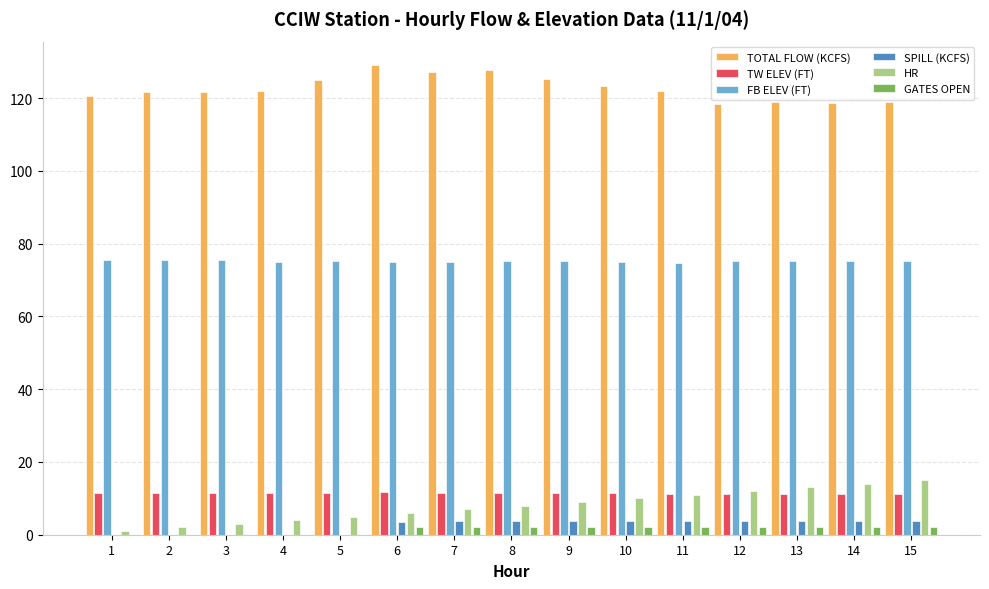

The value of FB ELEV (FT) at 11 is 19.5. True or false?

False